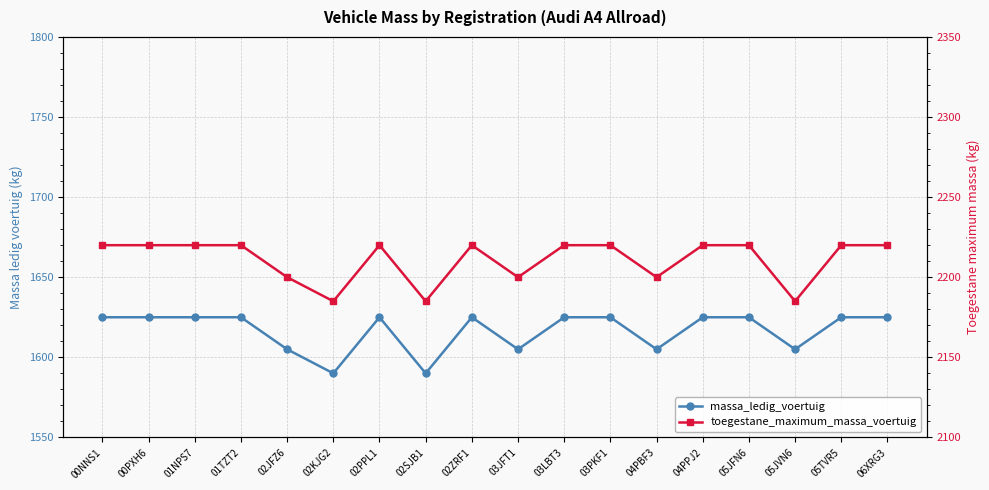

Where is the first local maximum for toegestane_maximum_massa_voertuig?

02PPL1